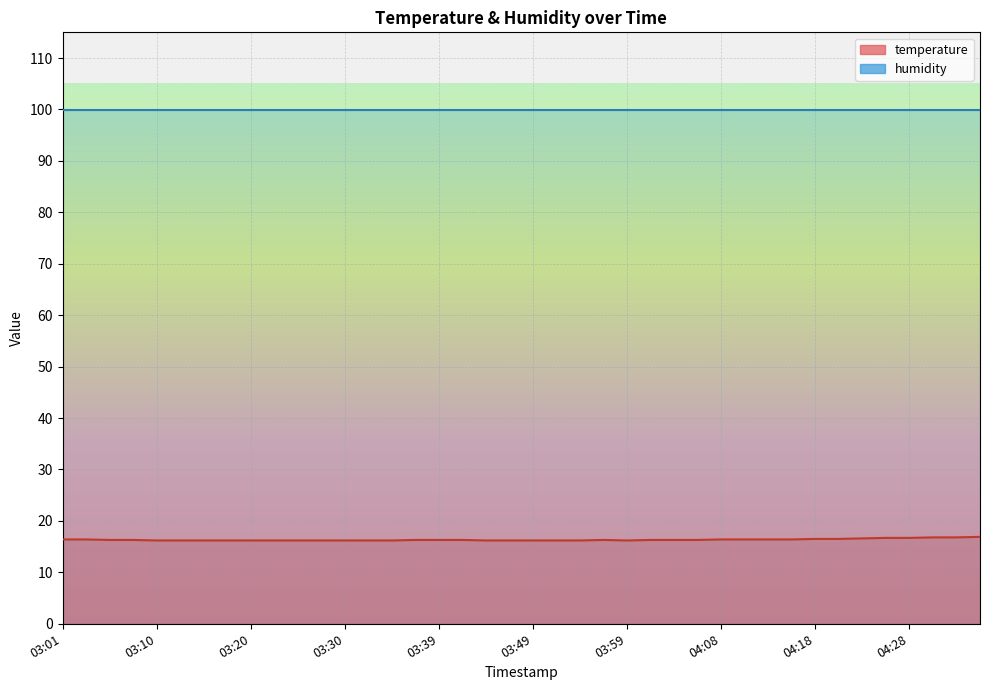

Where is the first local minimum?

03:59